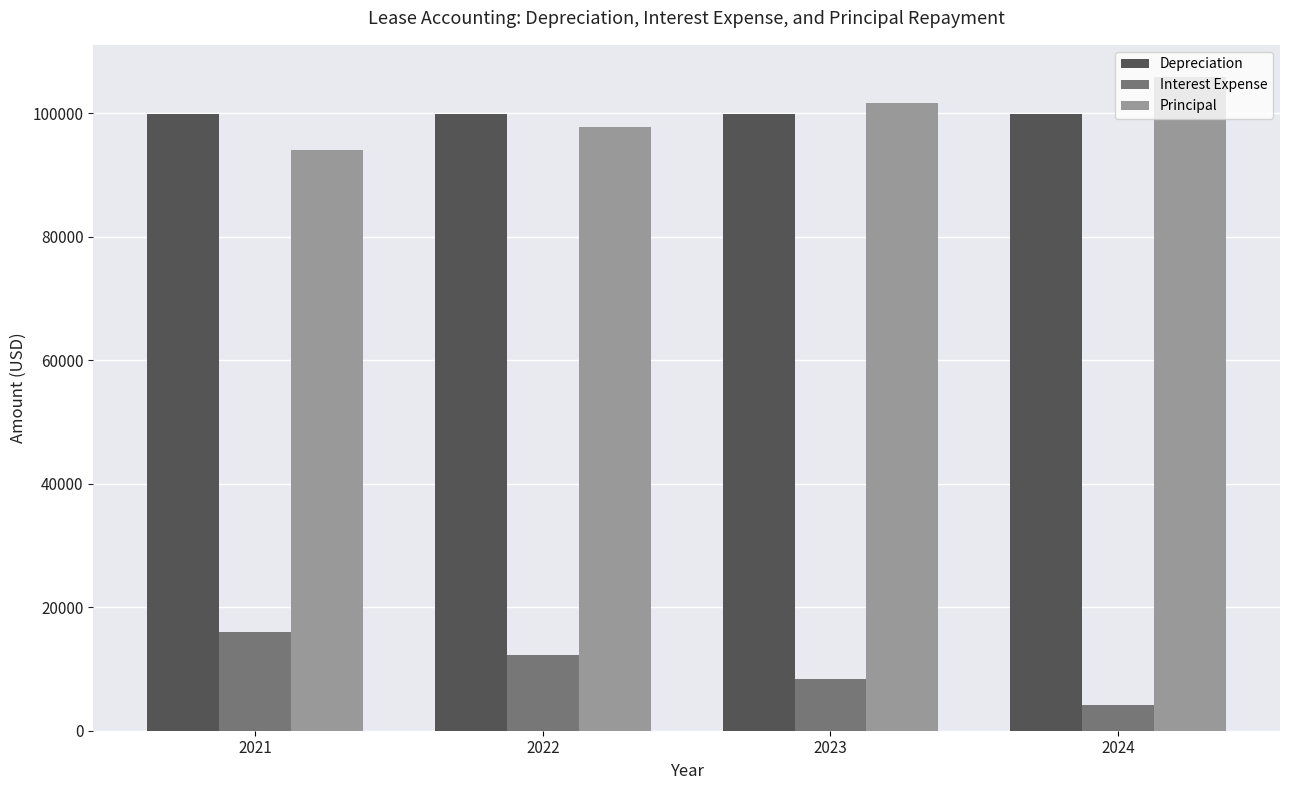

What value does the Interest Expense series have at 2021?

15971.5